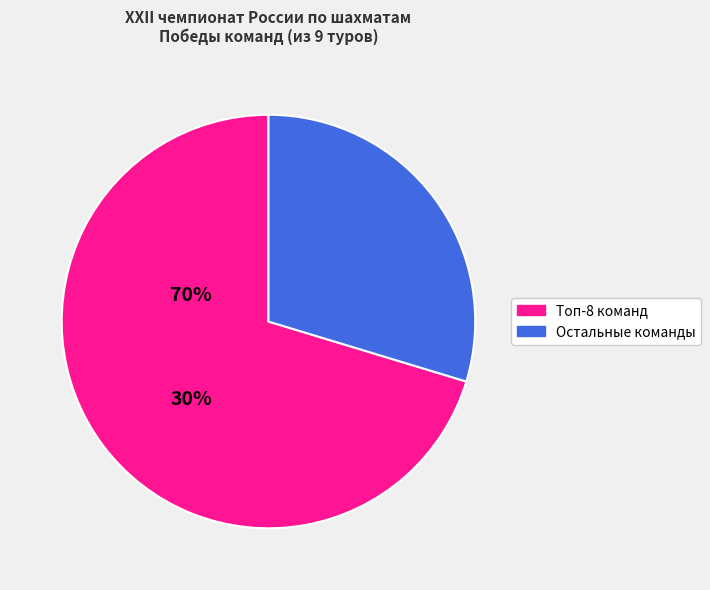

Is there any slice that represents more than half of the pie?

Yes